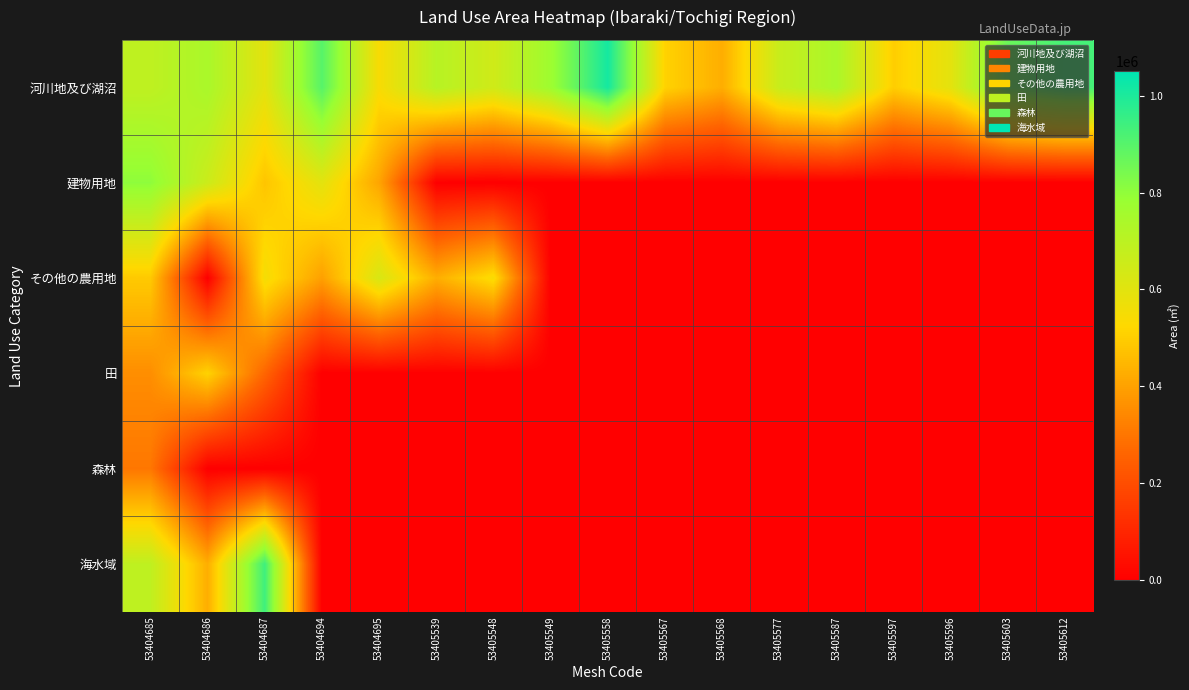

Which category has the lowest value across all series?

53405539